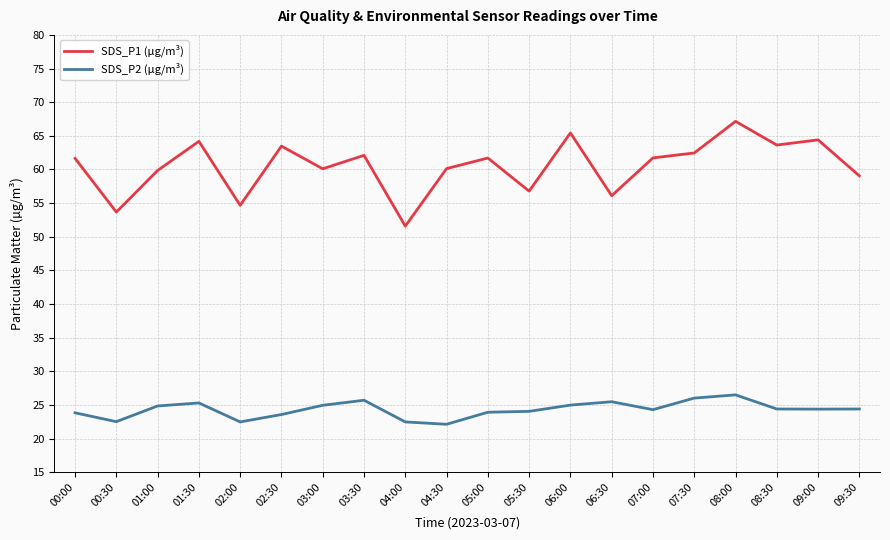

How many series are shown in this chart?

2